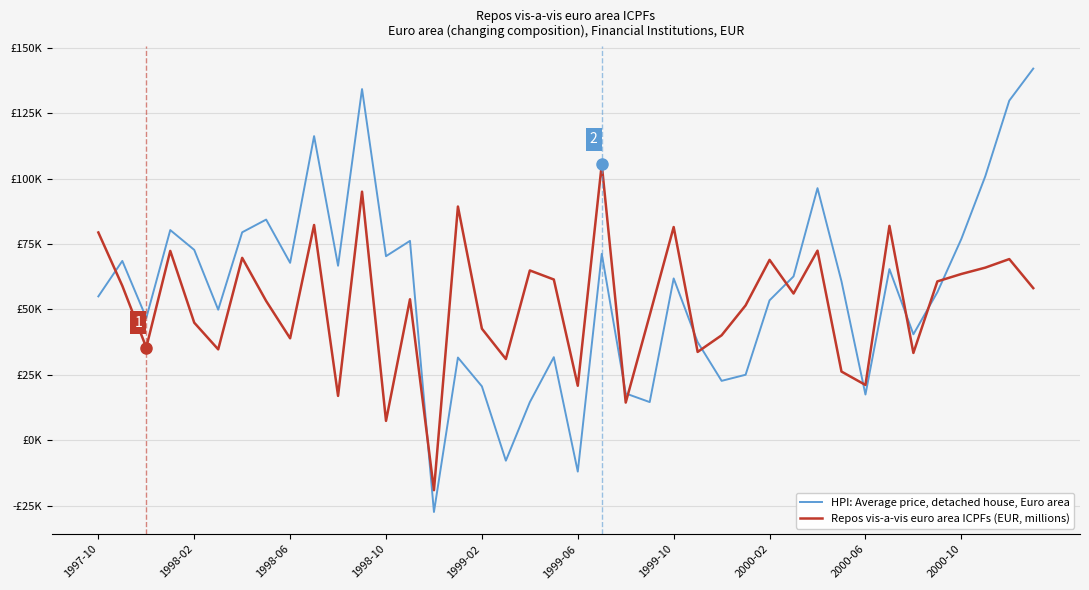

What are all the series names shown in the legend?

HPI: Average price, detached house, Euro area, Repos vis-a-vis euro area ICPFs (EUR, millions)